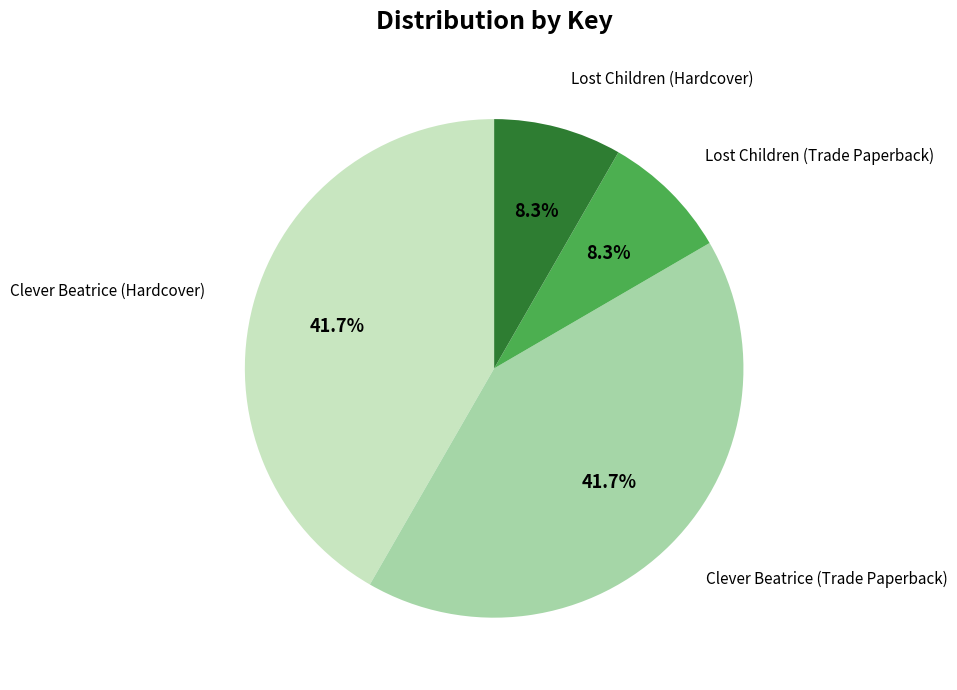

Is there a majority slice in this chart?

No